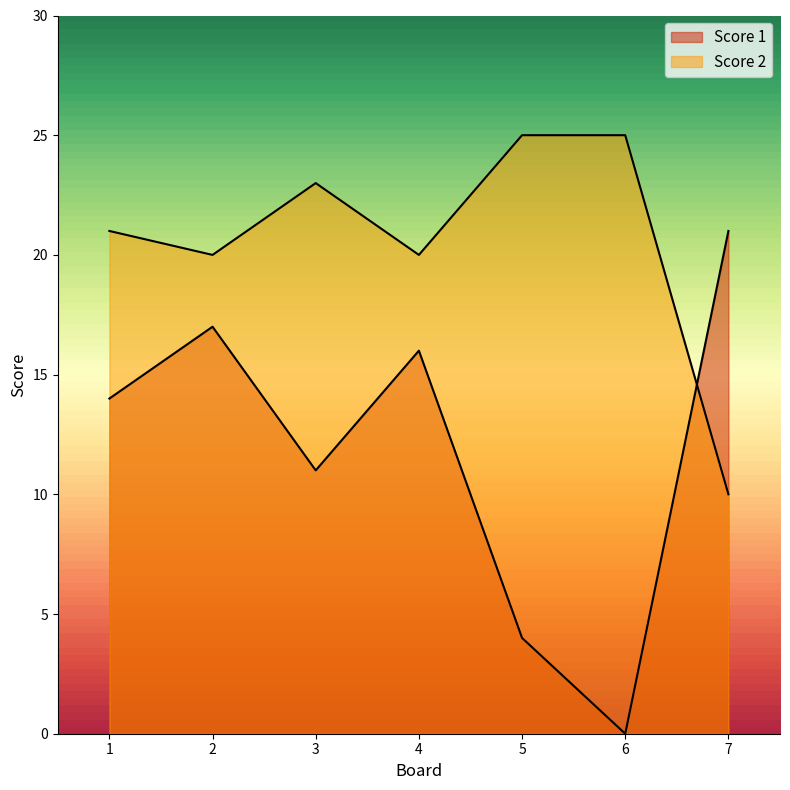

In Score 2, how many points are lower than both neighbors (excluding endpoints)?

2